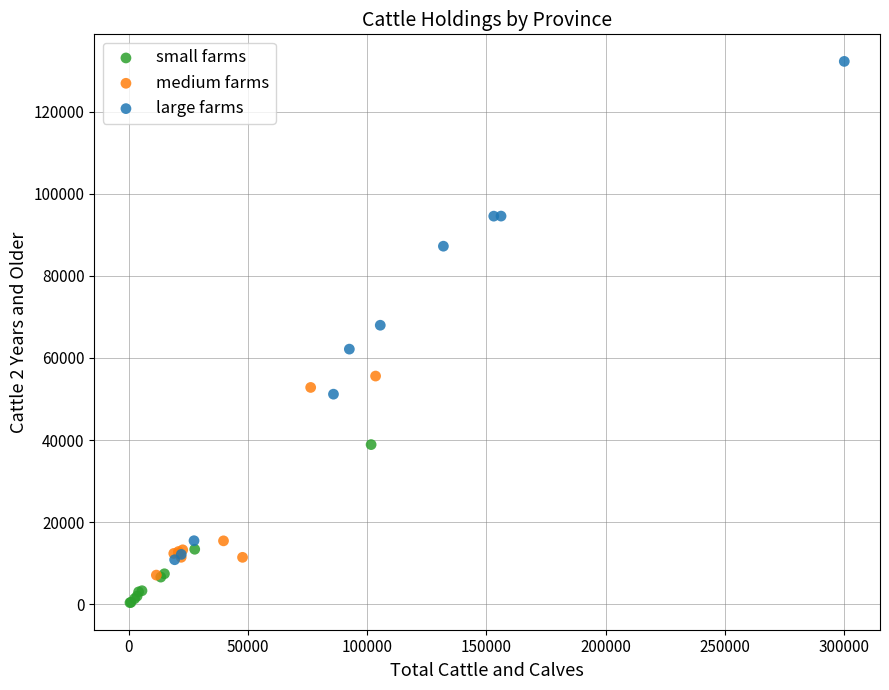

Which series reaches the minimum Y coordinate?

small farms